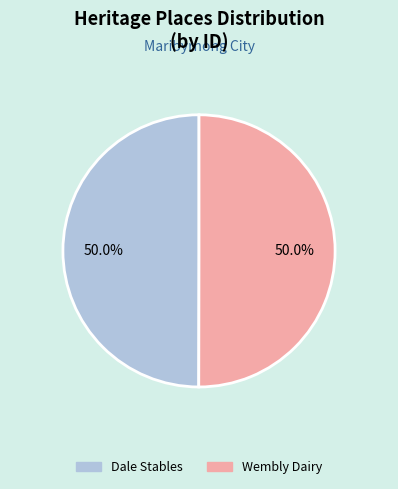

The Dale Stables slice represents 50% of the pie. True or false?

True